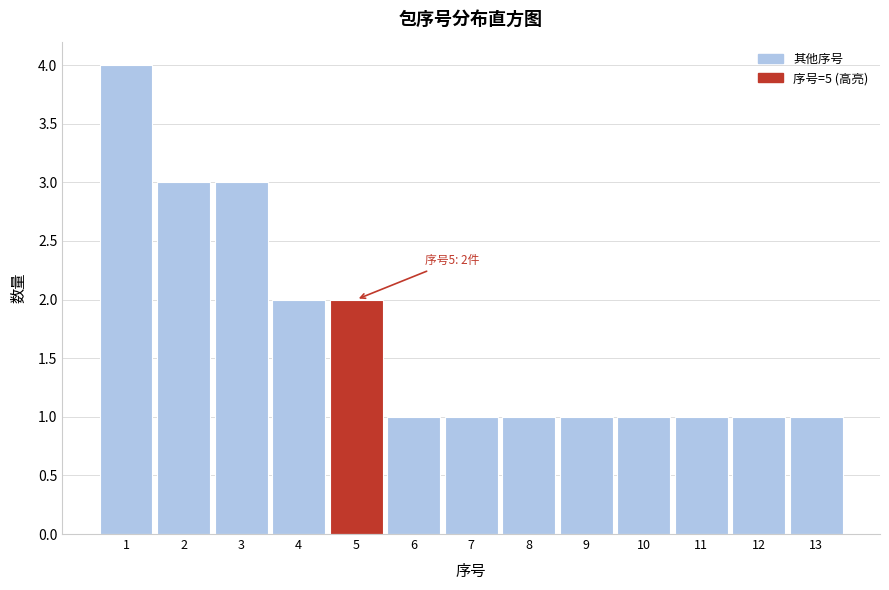

Over which range of the x-axis is the bar tallest?

0.5 to 1.5